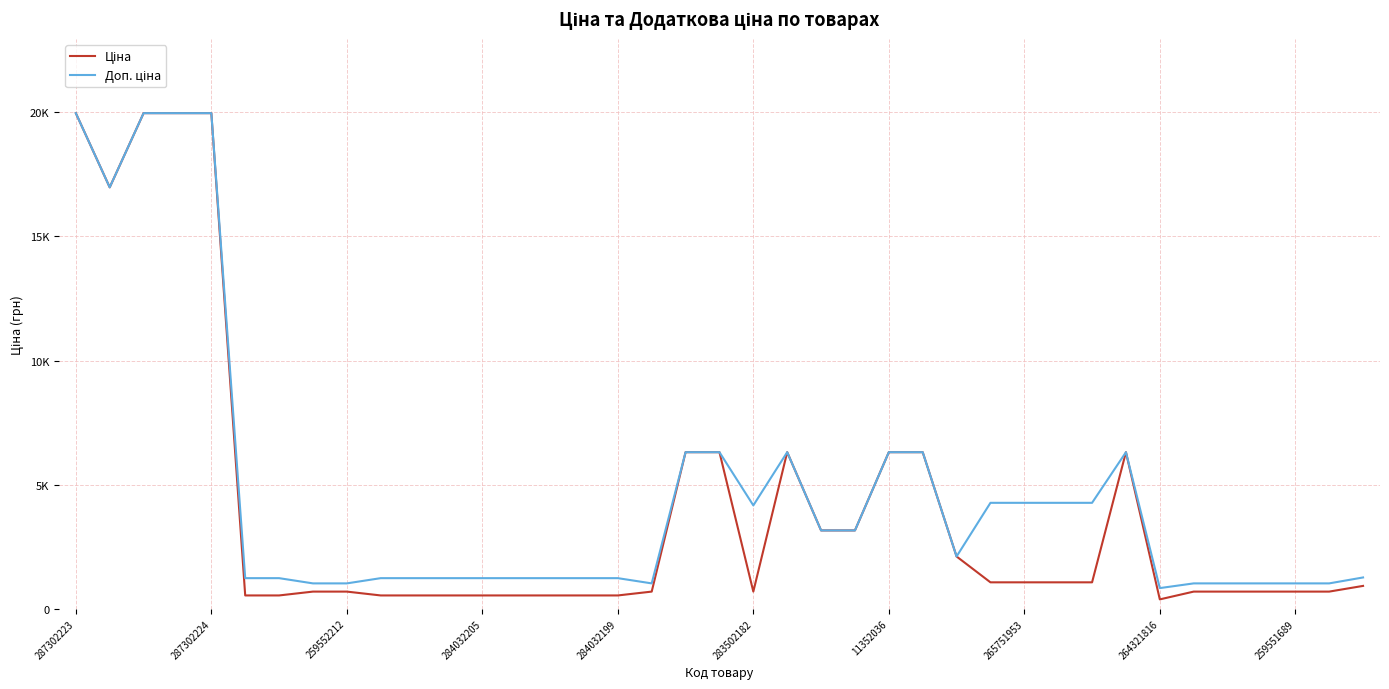

Does the chart have visible grid lines?

Yes